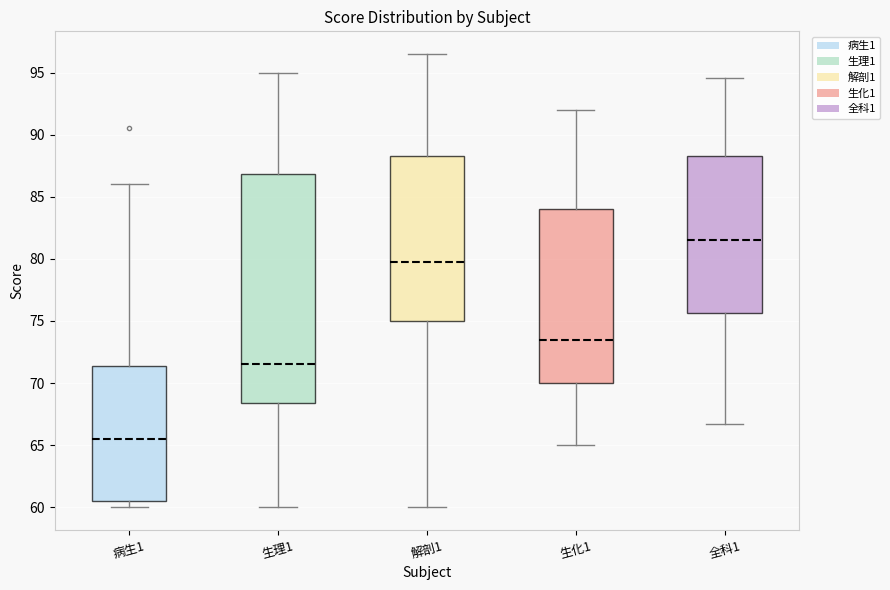

Reading left to right, transcribe this box plot: for each box, give where its median line is, the range the box spans, and where its two whiskers end, as read against the y-axis. The values are not printed on the chart, so give them approximately, as read against the axis.

病生1: median 65.5, box 60.5 to 71.5, whiskers 60.0 to 86.0
生理1: median 71.5, box 68.5 to 87.0, whiskers 60.0 to 95.0
解剖1: median 80.0, box 75.0 to 88.5, whiskers 60.0 to 96.5
生化1: median 73.5, box 70.0 to 84.0, whiskers 65.0 to 92.0
全科1: median 81.5, box 75.5 to 88.5, whiskers 66.5 to 94.5